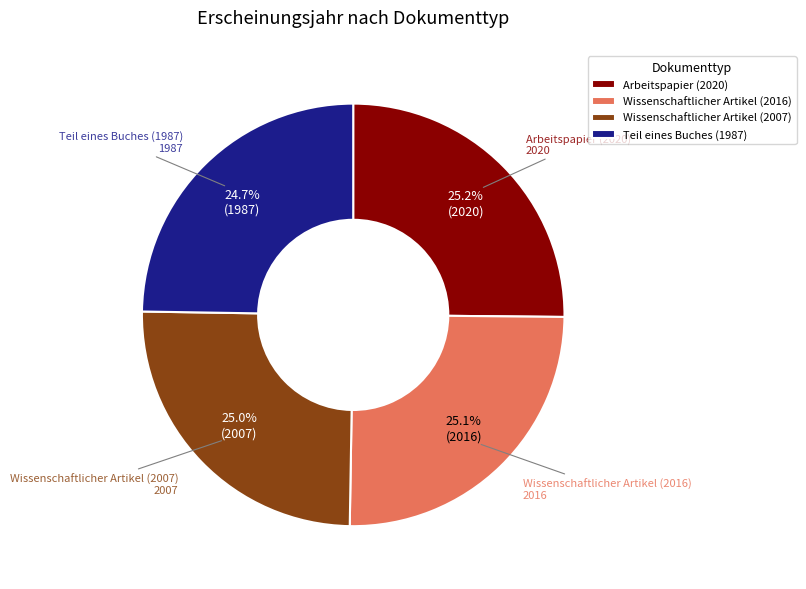

Does any single category account for the majority?

No